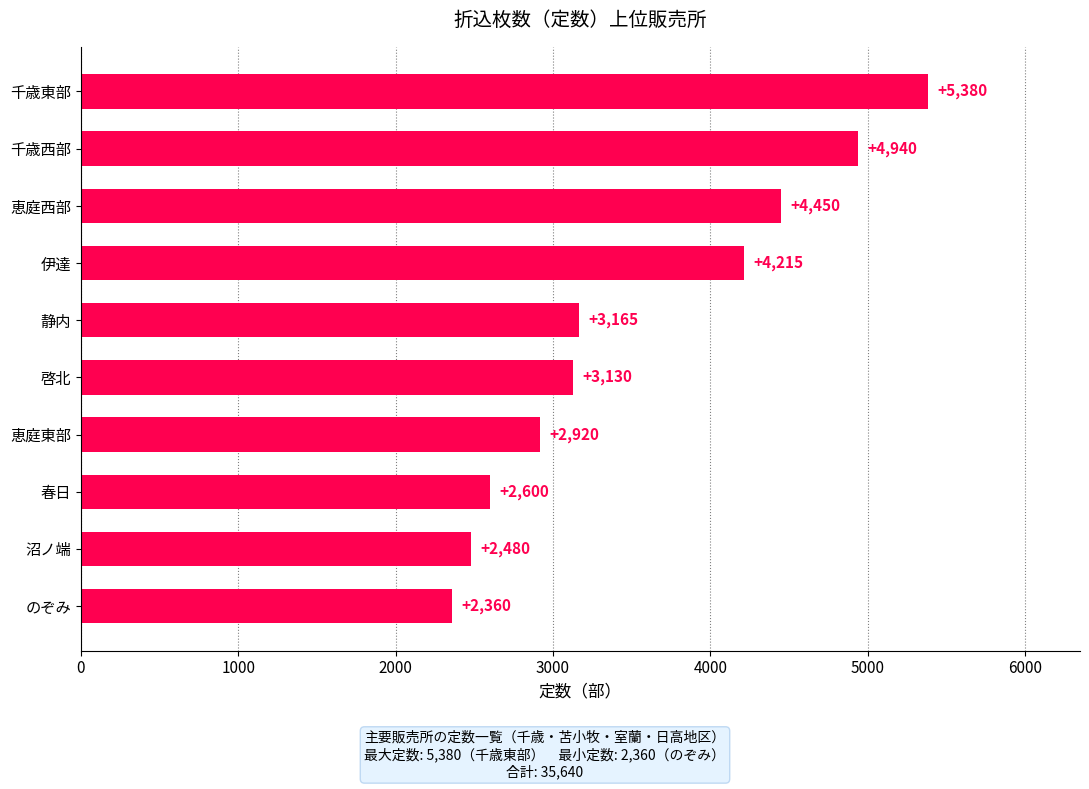

What is the greatest value displayed?

5380